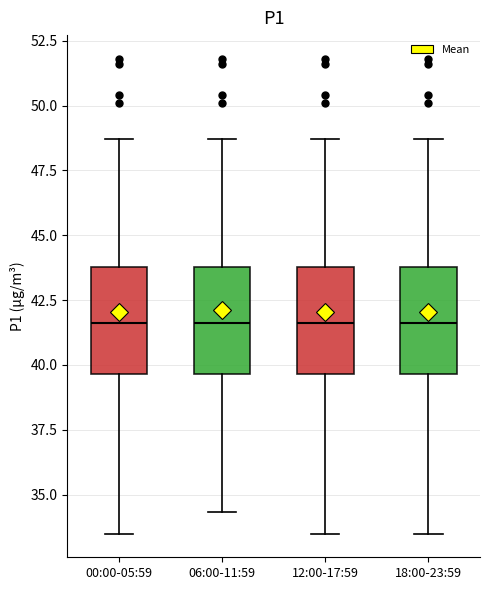

Where is the upper edge of the box for 18:00-23:59 on the y-axis? The values are not printed on the chart, so give them approximately, as read against the axis.

44.0